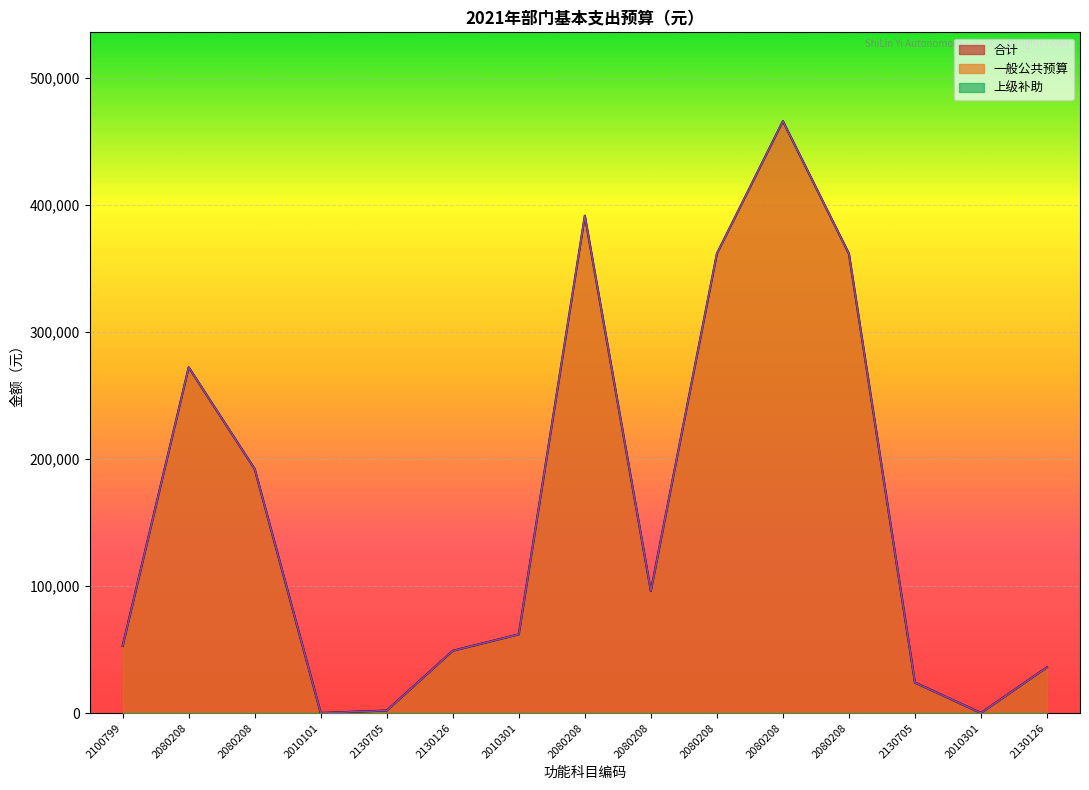

In 合计, how many points are lower than both neighbors (excluding endpoints)?

4